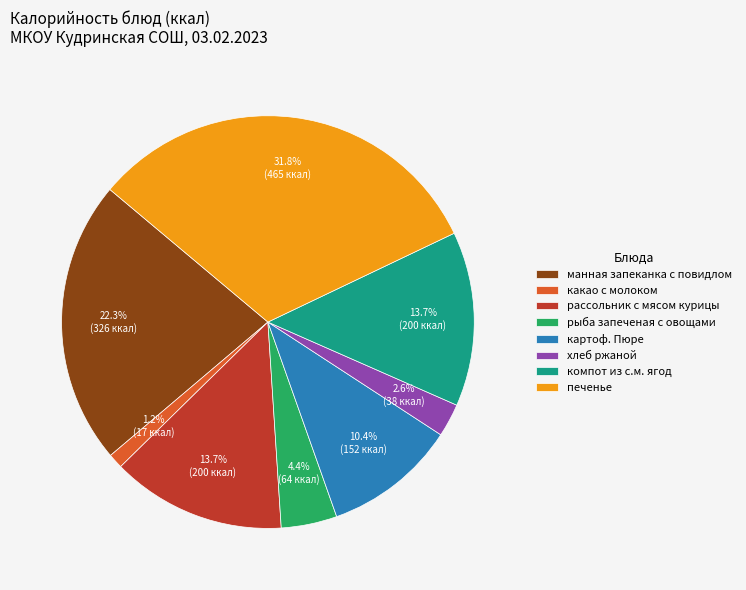

How many slices are in this pie chart?

8